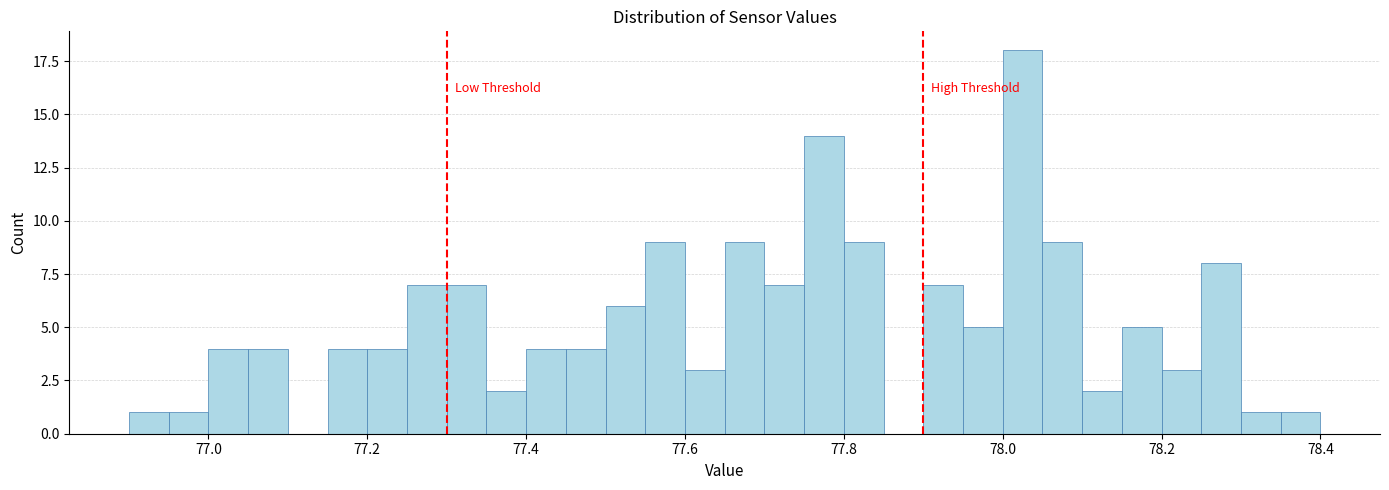

Read against the x-axis, roughly where is the centre of the tallest bar?

78.02